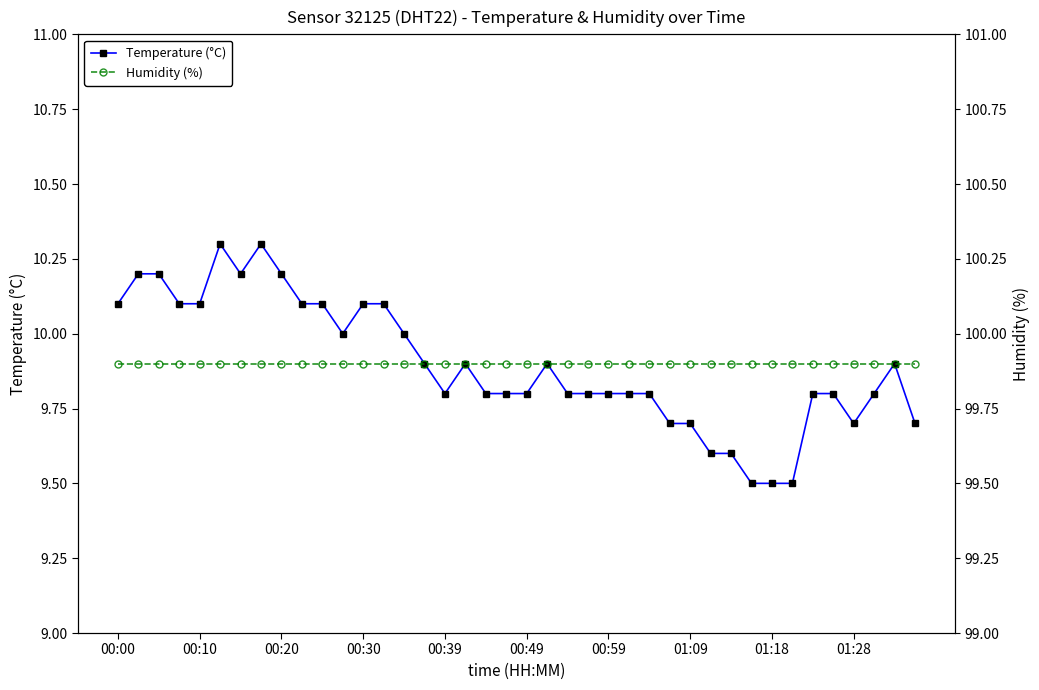

True or false: Humidity (%) and Temperature (°C) cross at least once.

False